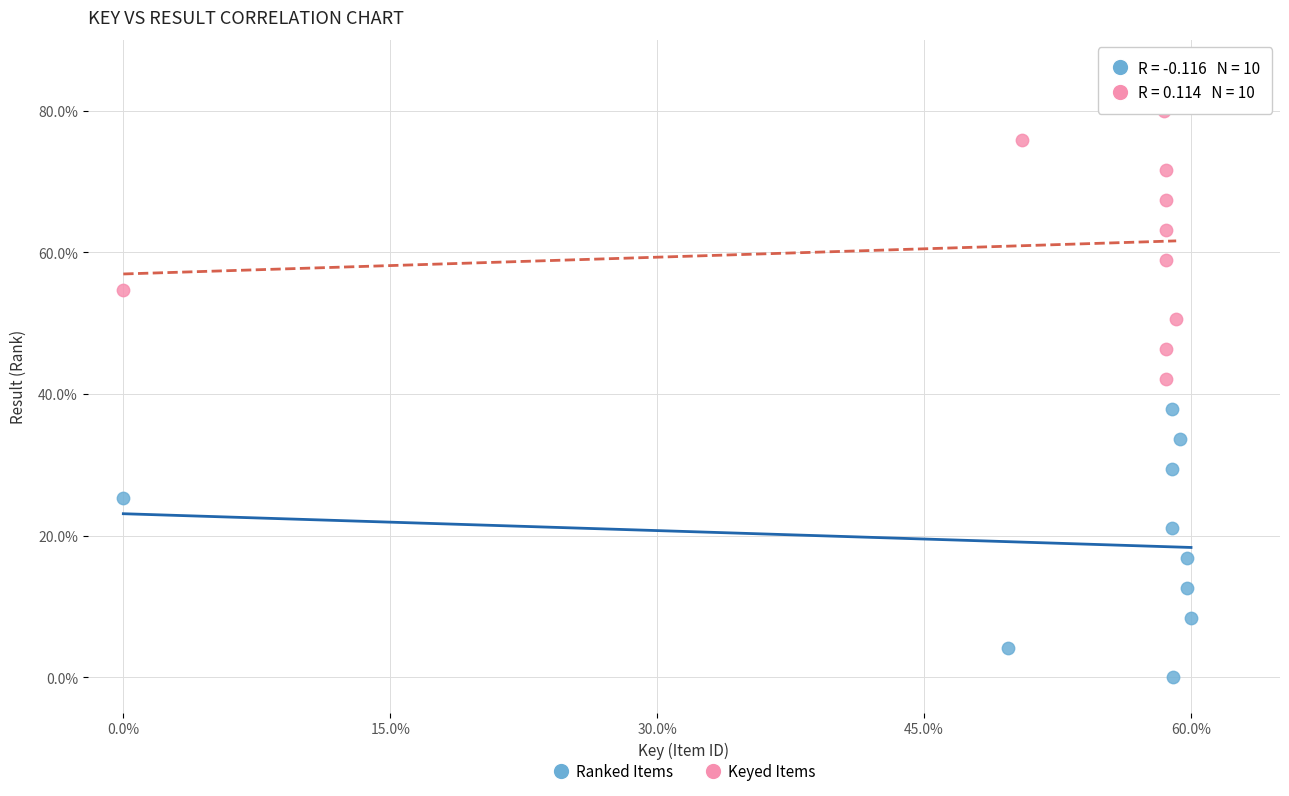

Which series reaches the maximum Y coordinate?

Keyed Items